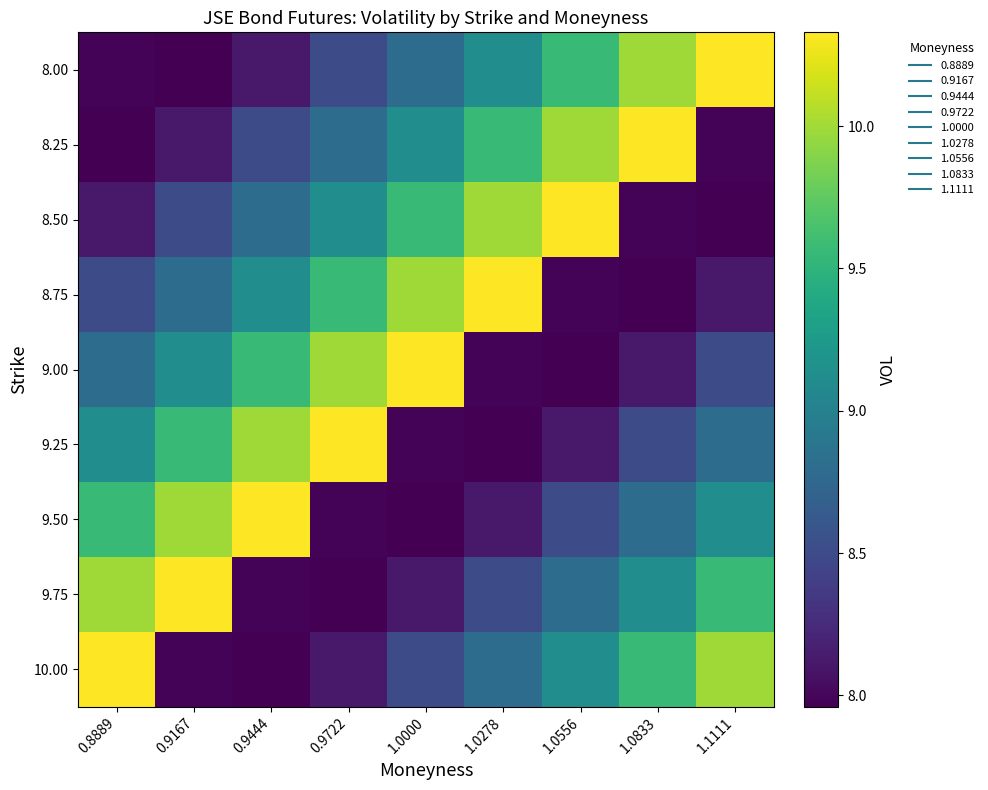

Rank the series by their maximum value, from lowest to highest.

8.00, 8.25, 8.50, 8.75, 9.00, 9.25, 9.50, 9.75, 10.00